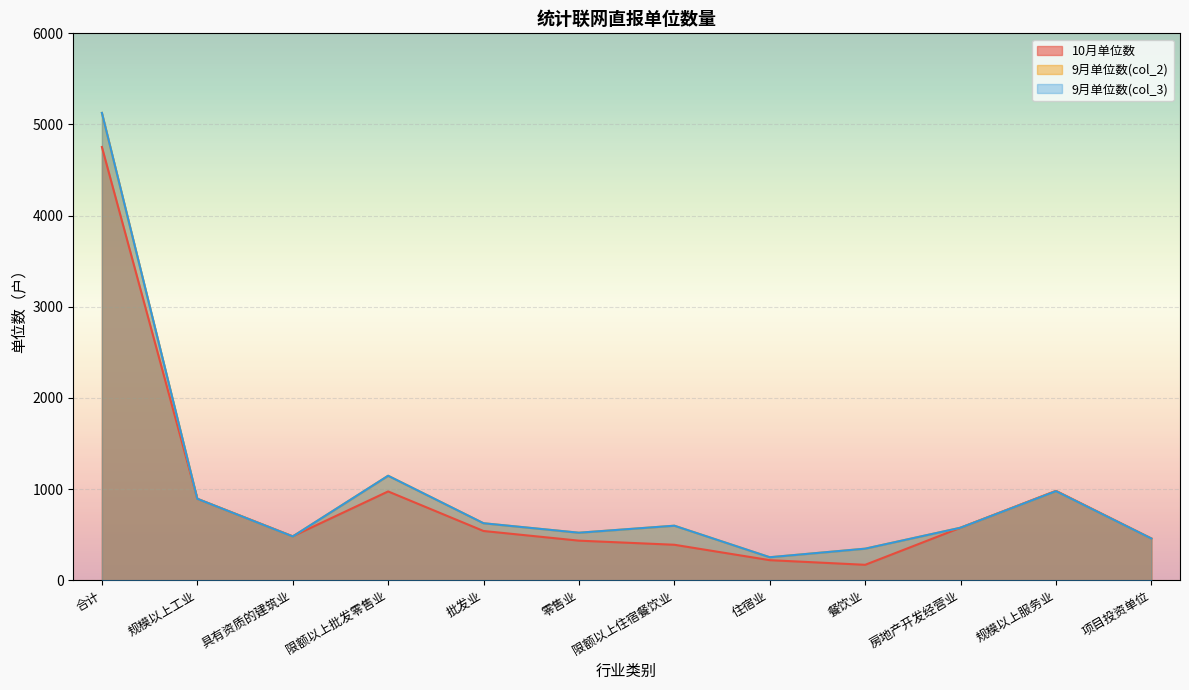

What is the lowest value of the 10月单位数 series?

169